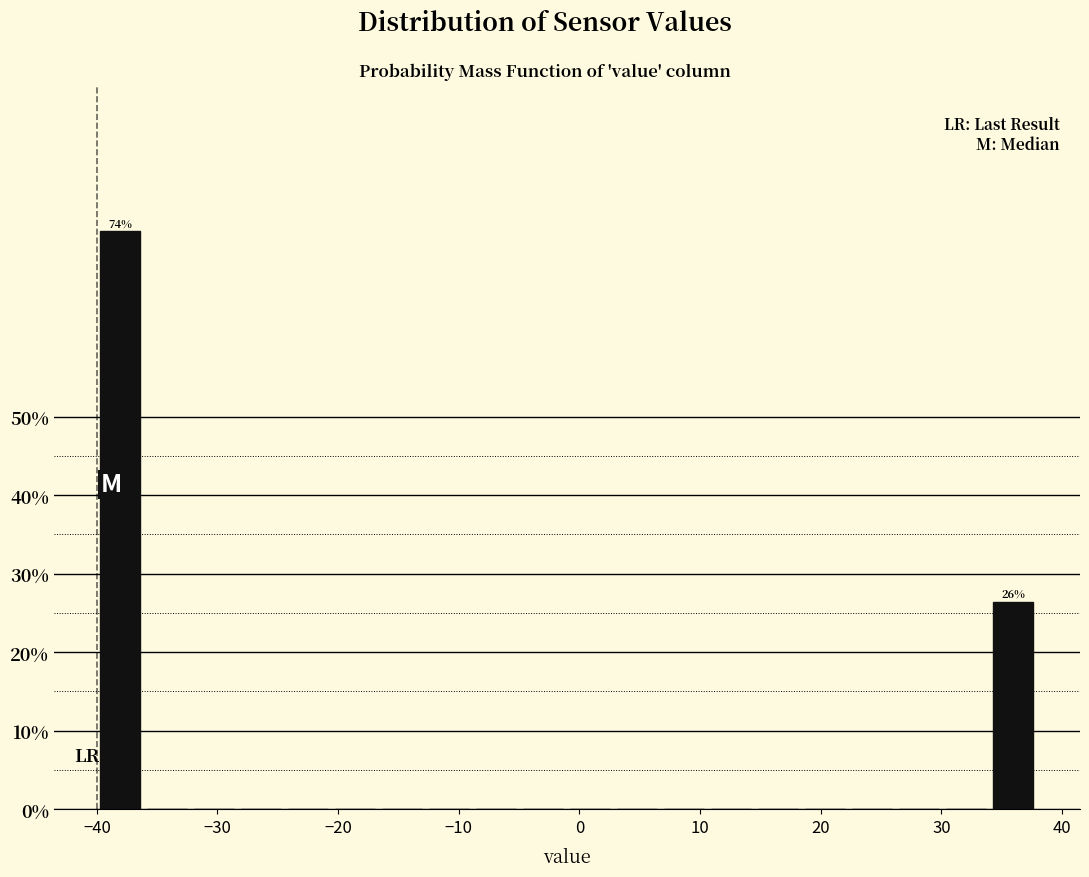

Read against the x-axis, roughly where is the centre of the tallest bar?

-38